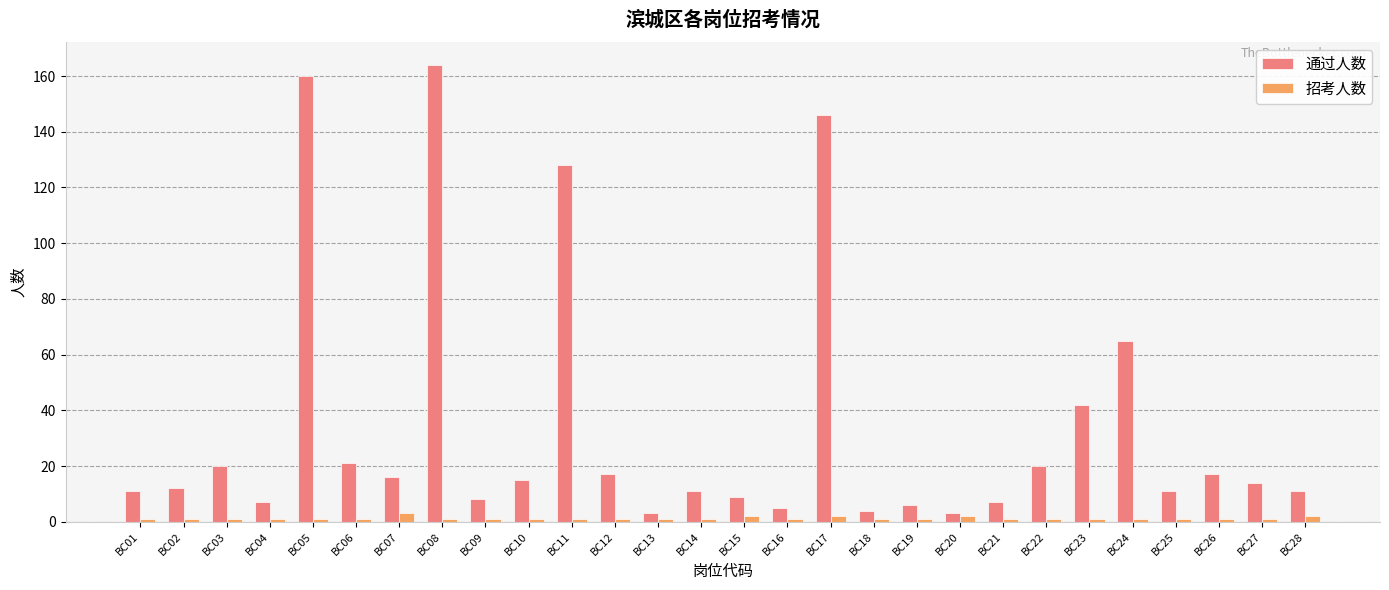

Rank the series by their maximum value, from lowest to highest.

招考人数, 通过人数